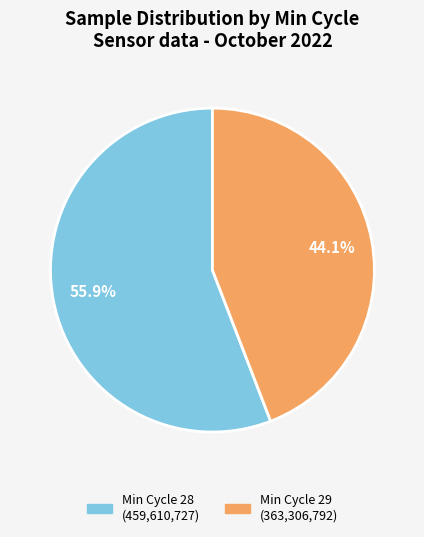

Does any single category account for the majority?

Yes